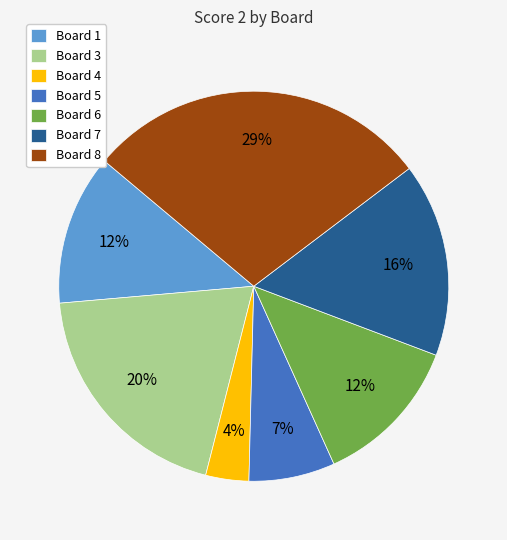

Does Board 8 represent more than half of the total?

No